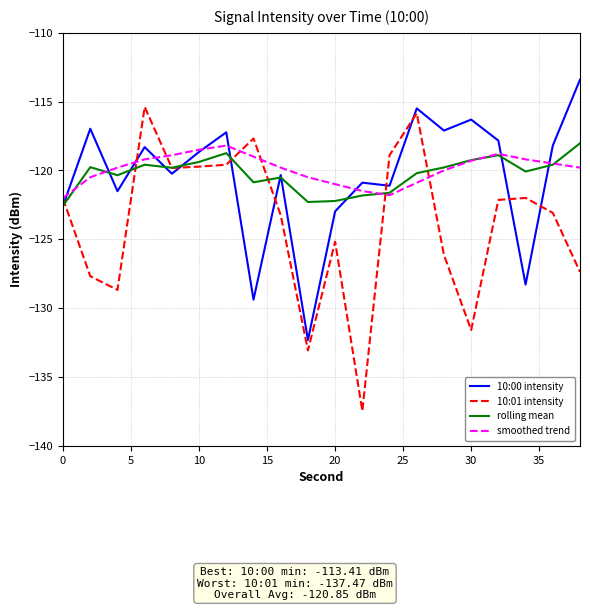

Which series has the widest spread of values?

10:01 intensity